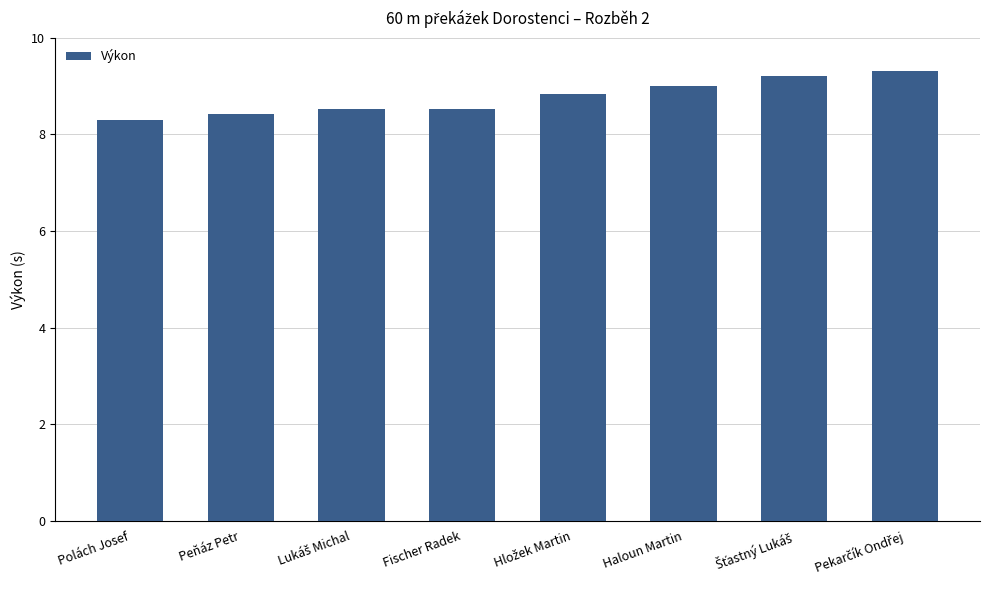

Does the chart contain any negative values?

No